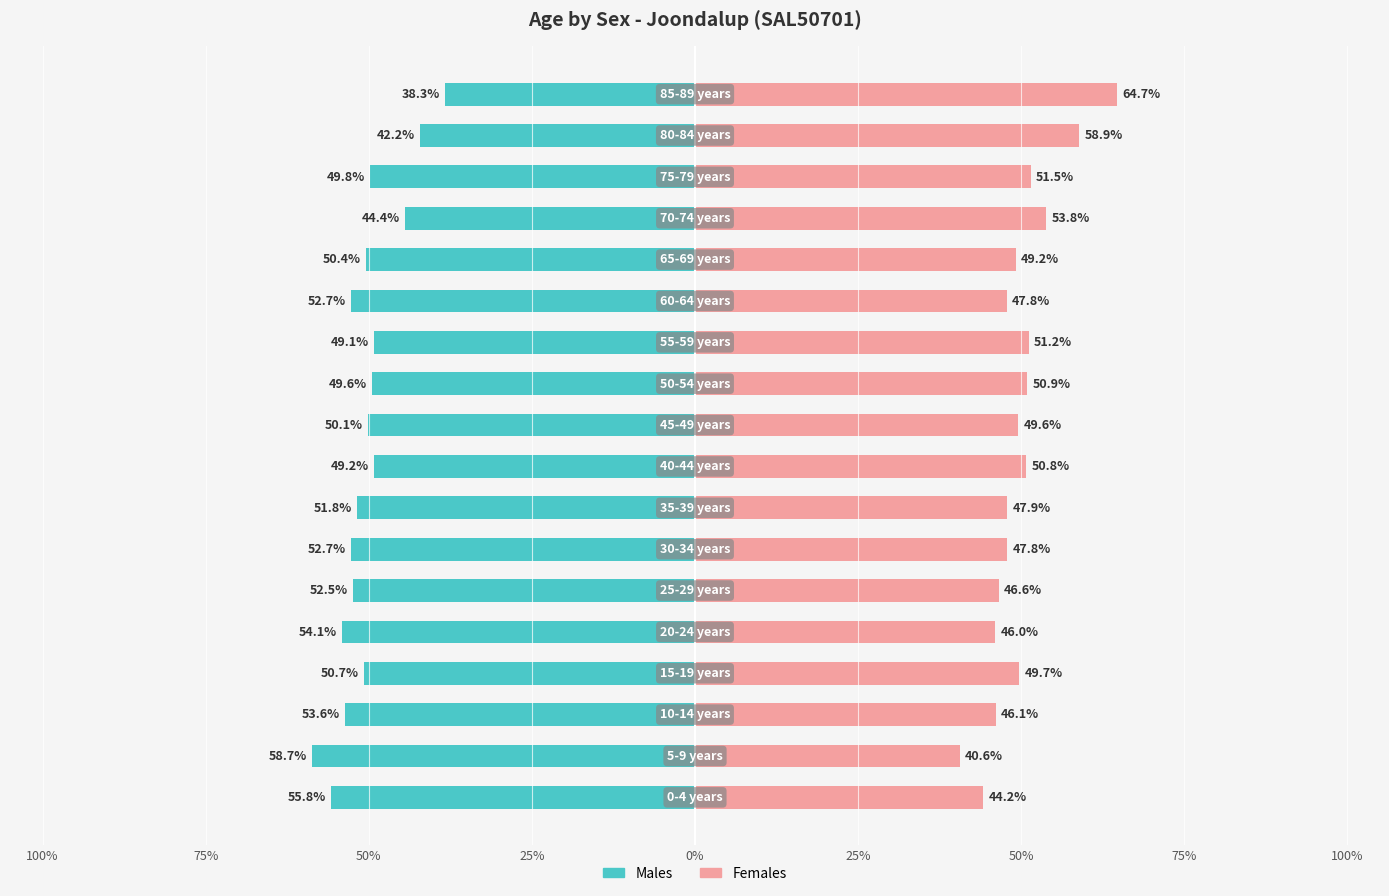

Is it true that Females equals 31.3 at 13?

False